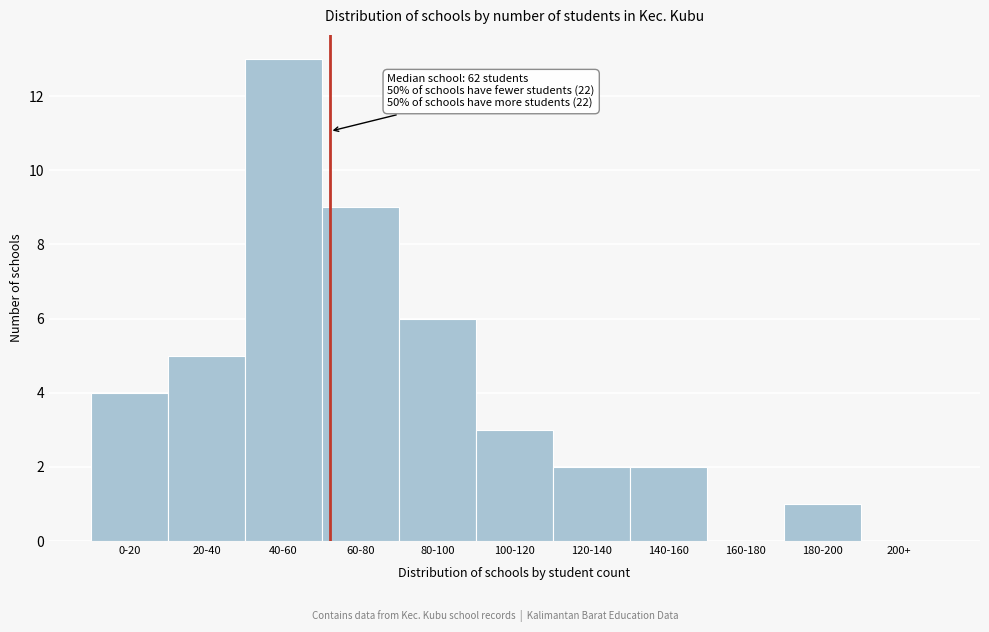

Reading left to right, extract all data points from this chart.

0-20=4	20-40=5	40-60=13	60-80=9	80-100=6	100-120=3	120-140=2	140-160=2	160-180=0	180-200=1	200+=0